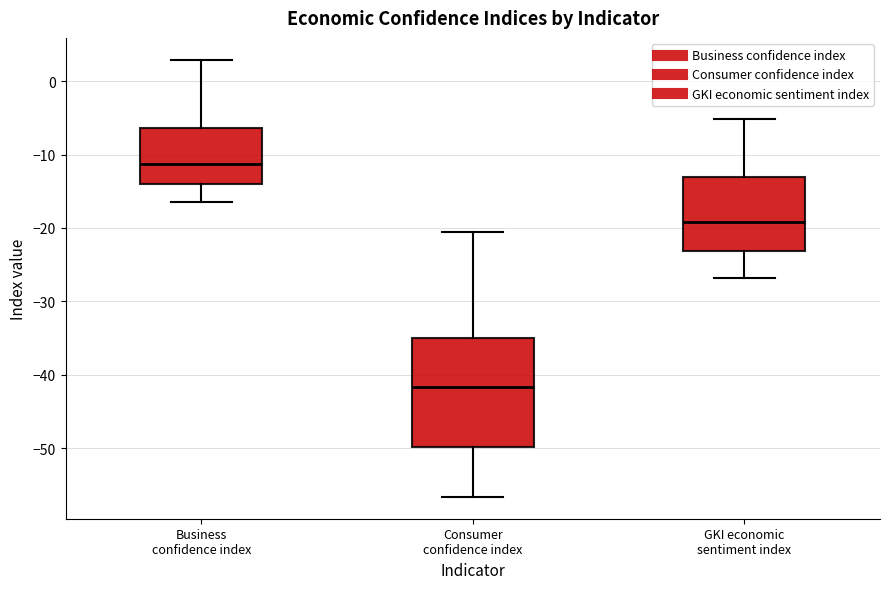

Reading left to right, read every box against the y-axis: the position of its median line, the range the box covers, and the ends of its whiskers. The values are not printed on the chart, so give them approximately, as read against the axis.

Business confidence index: median -11, box -14 to -6, whiskers -16 to 3
Consumer confidence index: median -42, box -50 to -35, whiskers -57 to -21
GKI economic sentiment index: median -19, box -23 to -13, whiskers -27 to -5